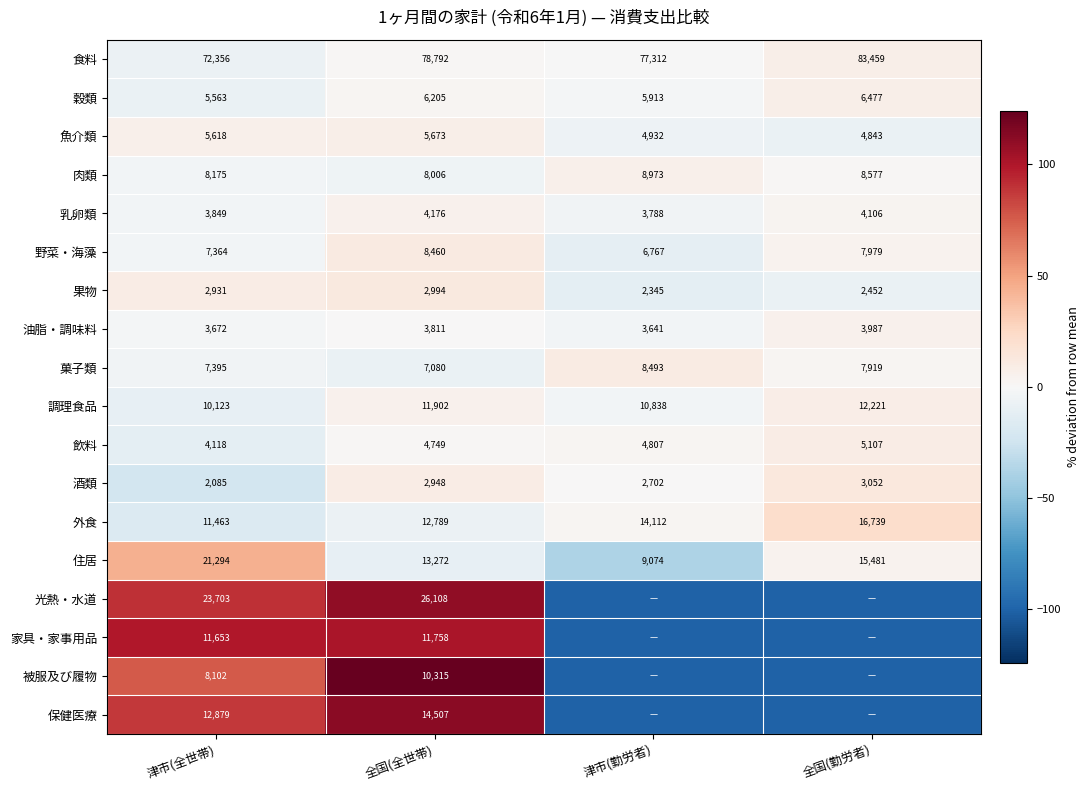

Where does the 住居 series first go above 15481?

津市(全世帯)